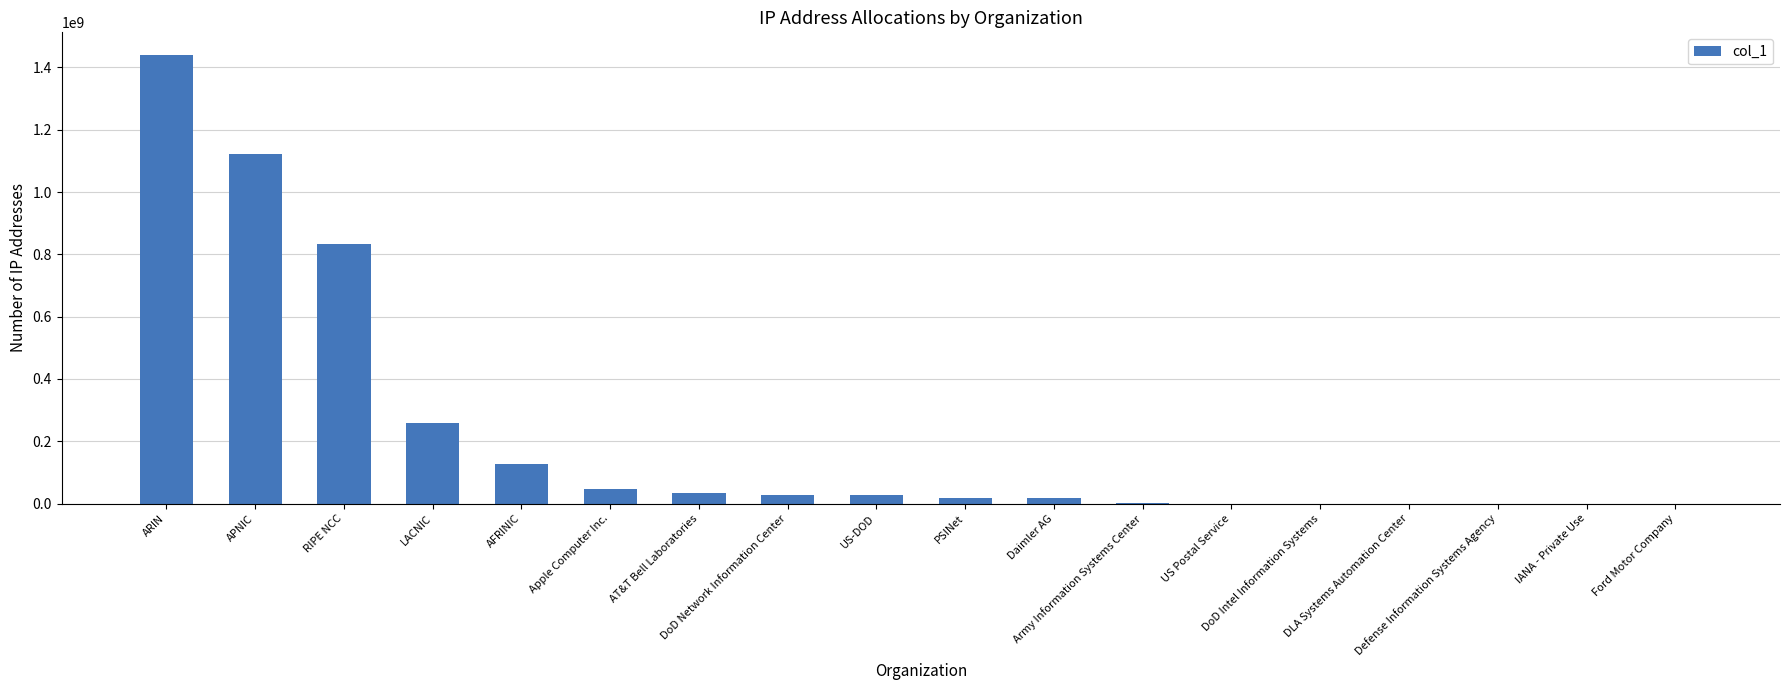

What is the sum of all values?

3952126638